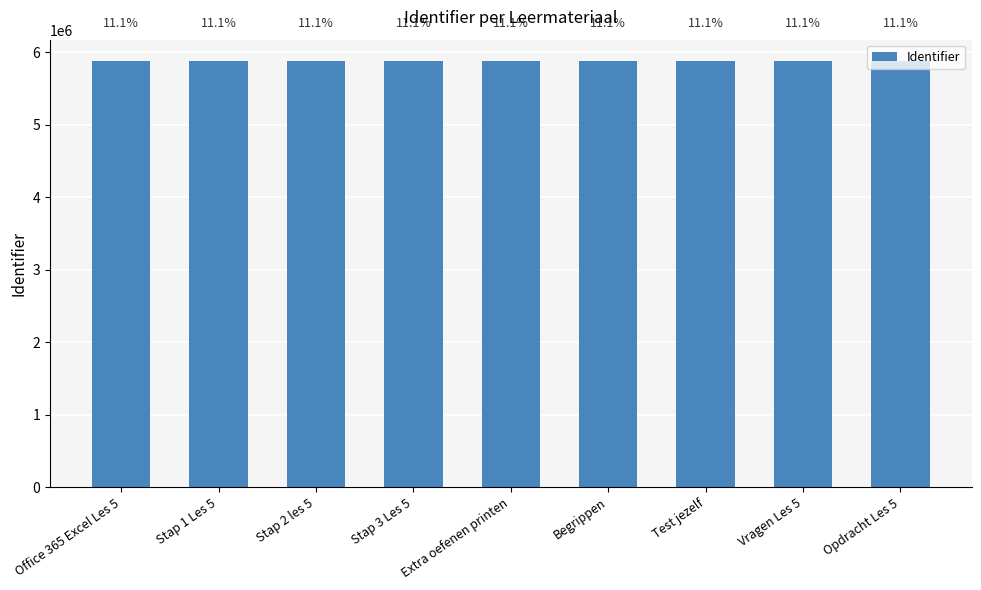

Are the bars horizontal?

No